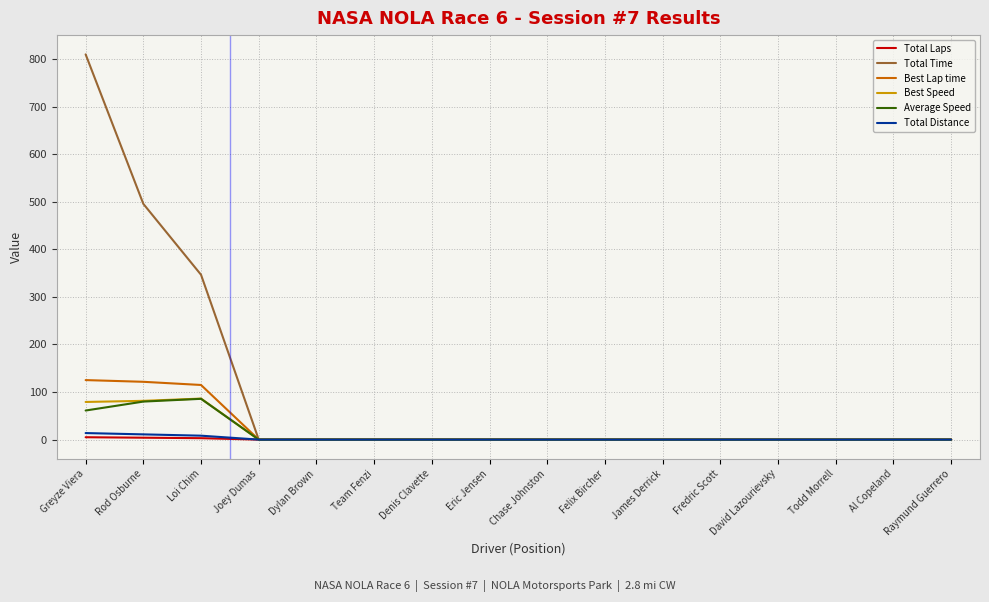

The value of Best Lap time at Fredric Scott is -71.8. True or false?

False